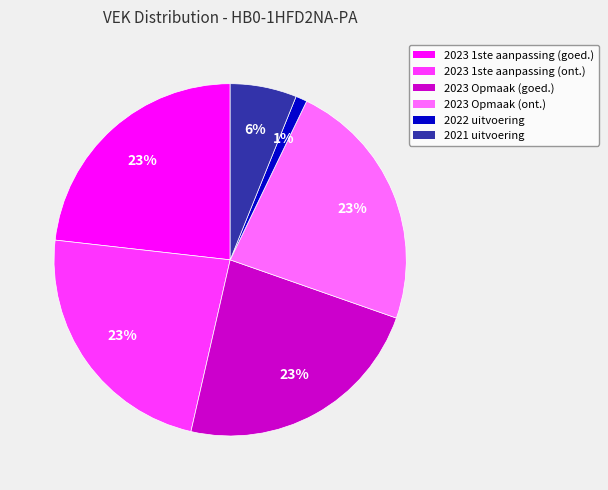

Is there any slice that represents more than half of the pie?

No